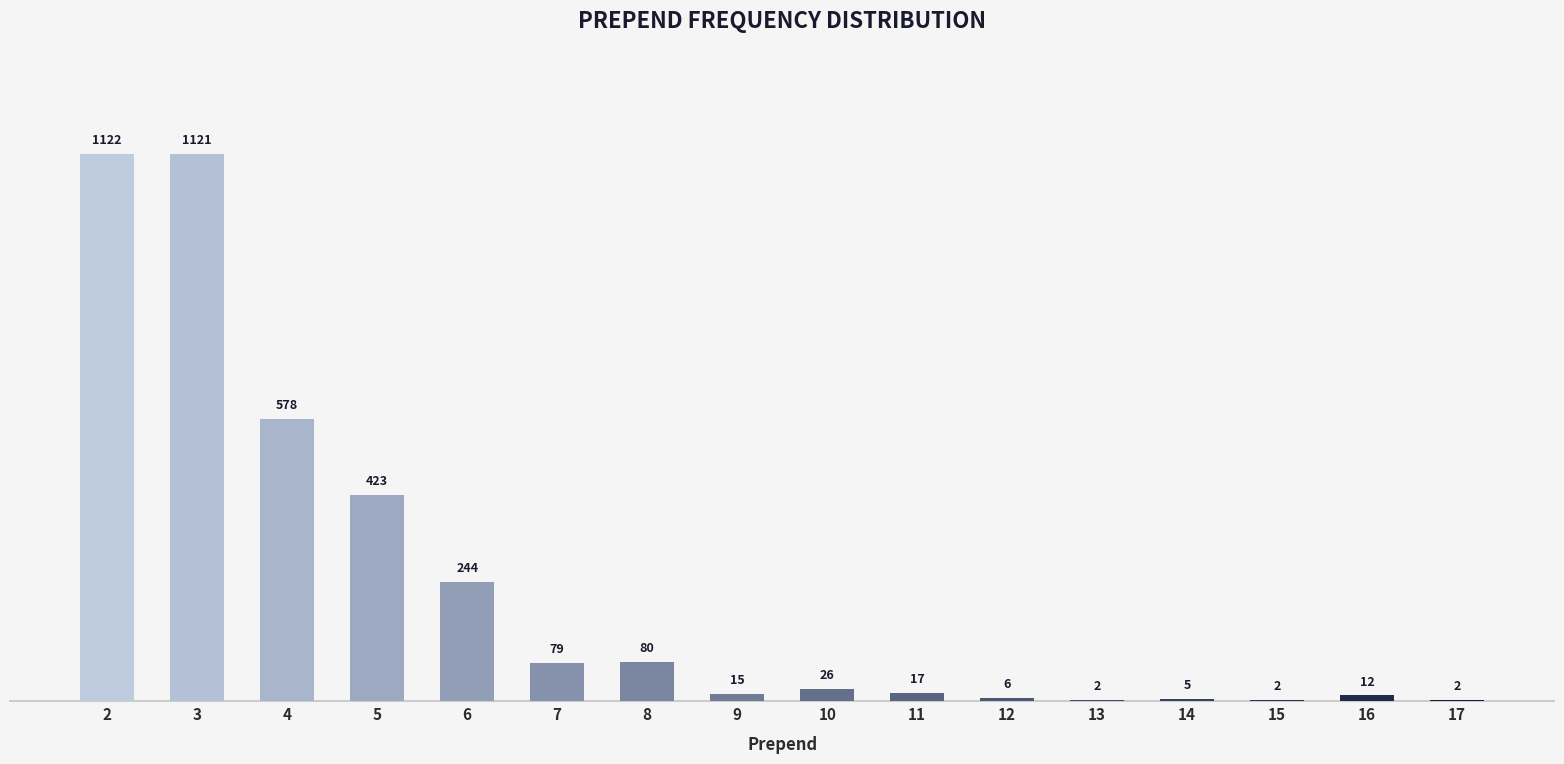

What is the sum of all values?

3734